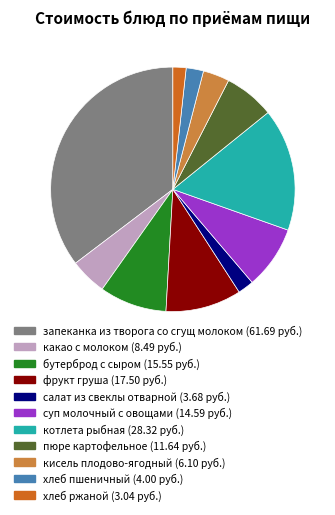

The бутерброд с сыром slice represents 1% of the pie. True or false?

False